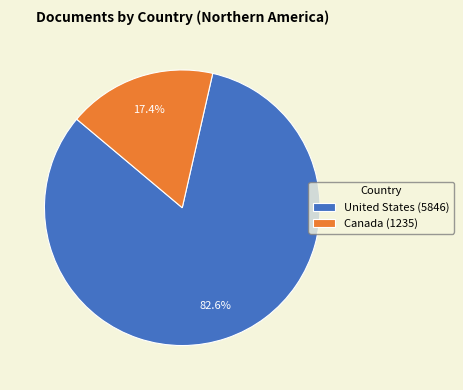

To the nearest percent, what portion does Canada represent?

17%